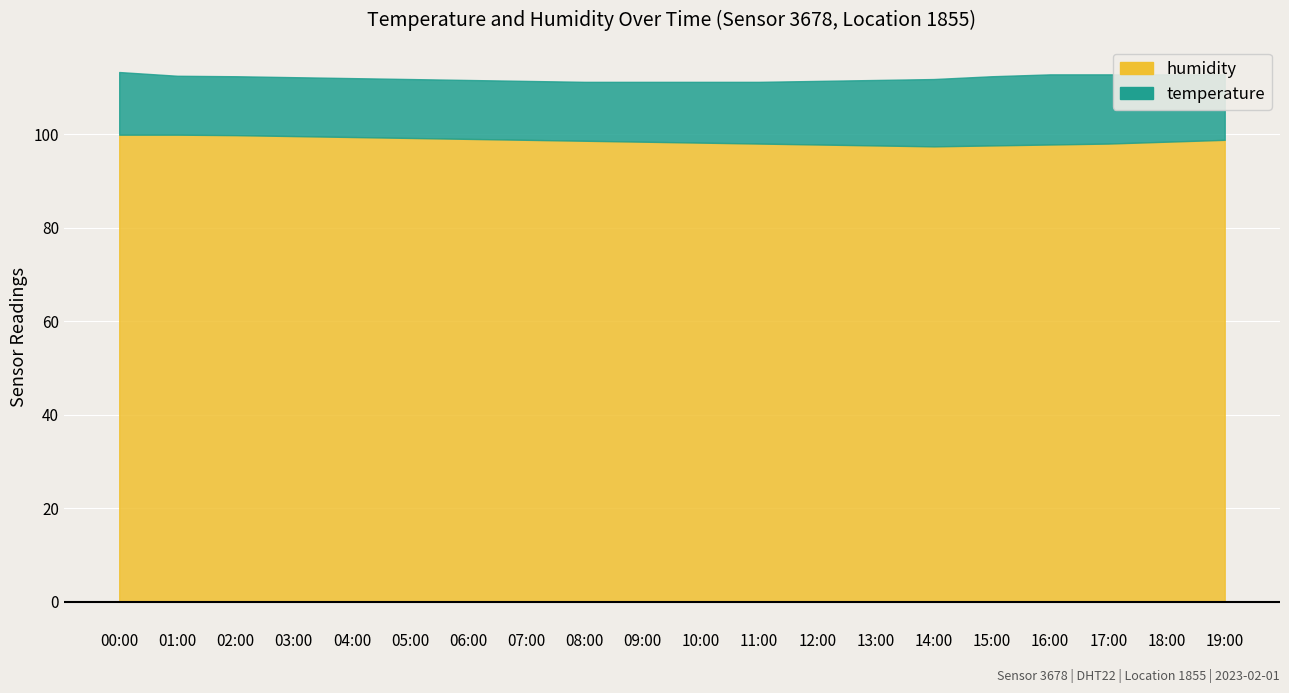

Which series changed the most between 03:00 and 08:00?

humidity